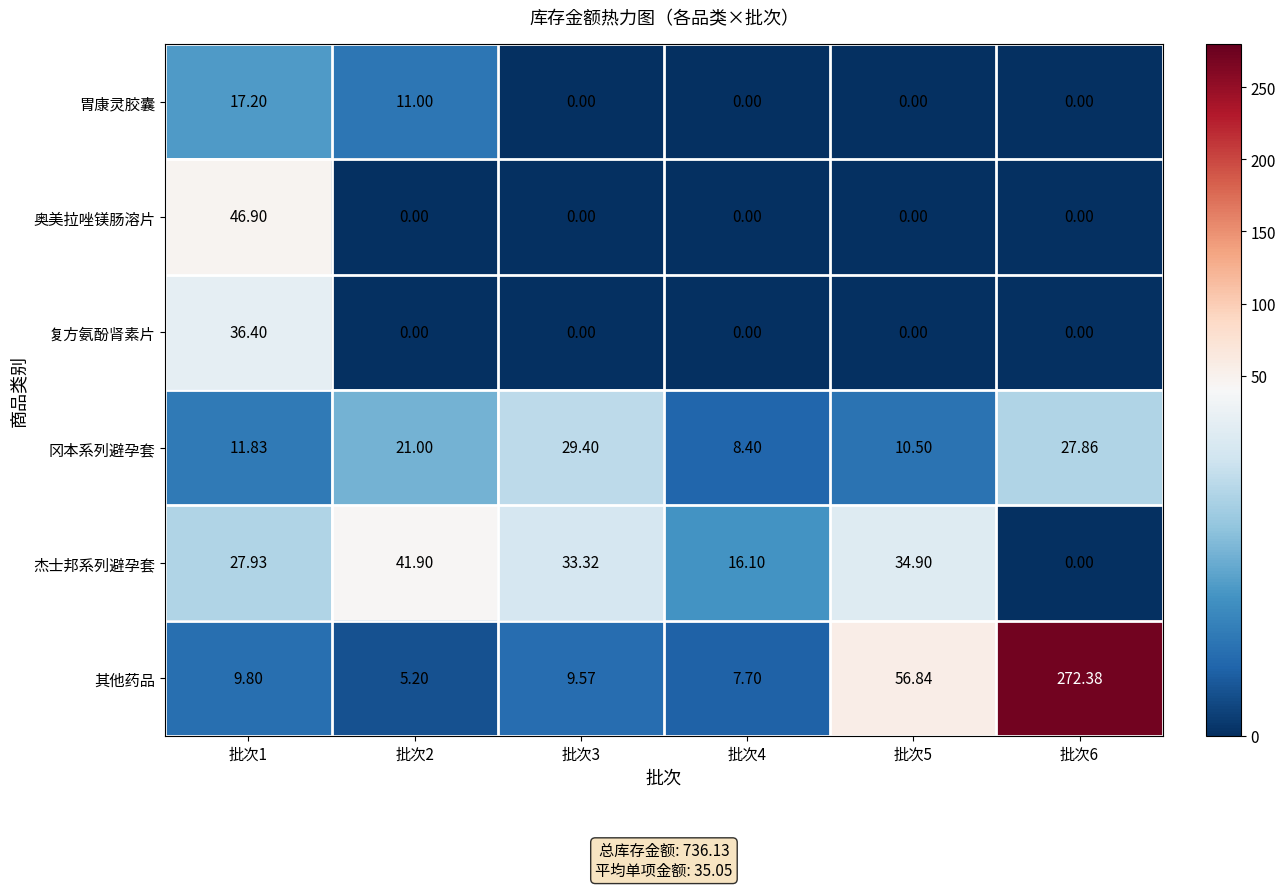

Between 批次3 and 批次5, which series saw the biggest shift?

其他药品